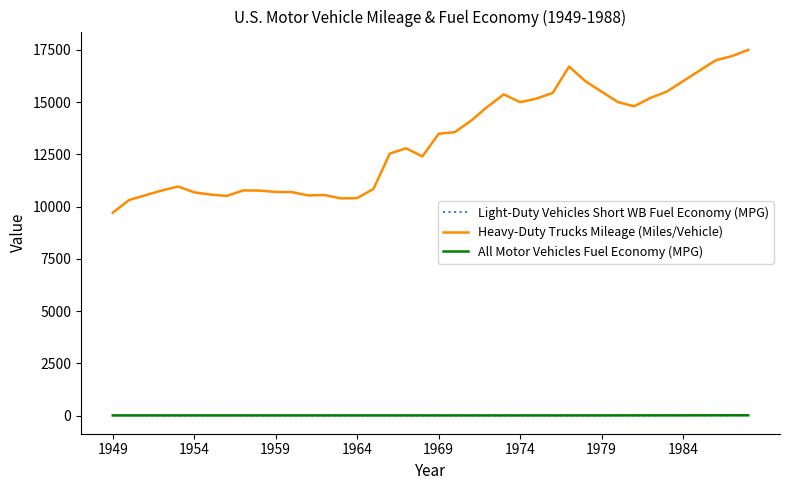

How many lines are shown in the chart?

3